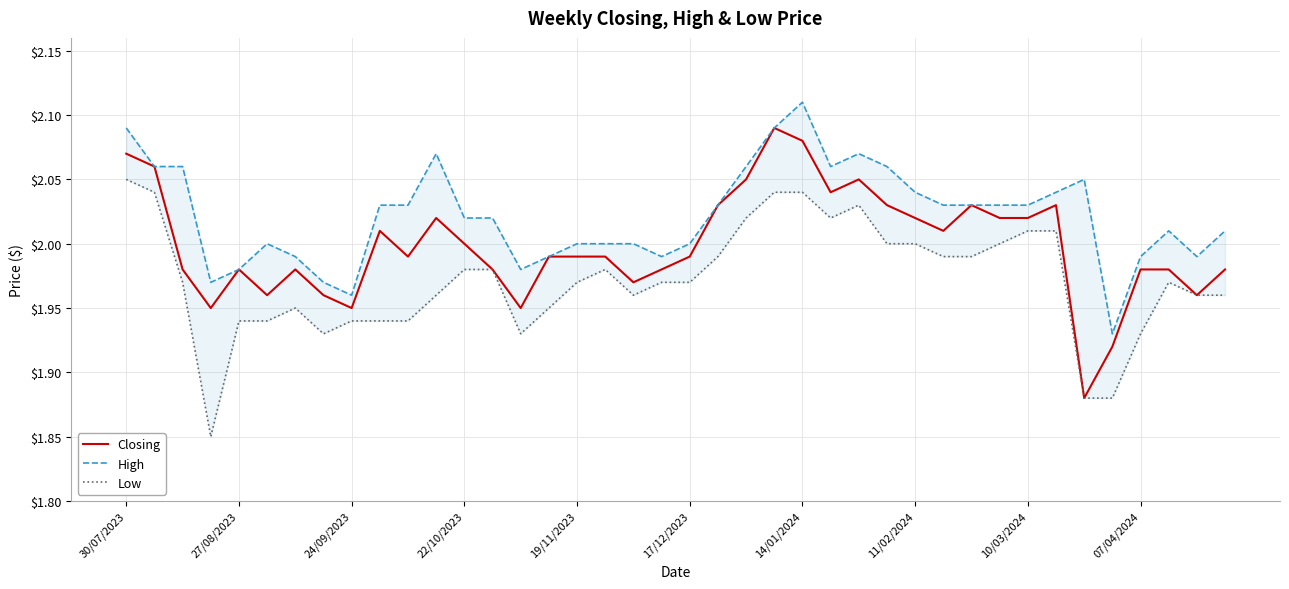

Is this an area chart (filled region under the line)?

No